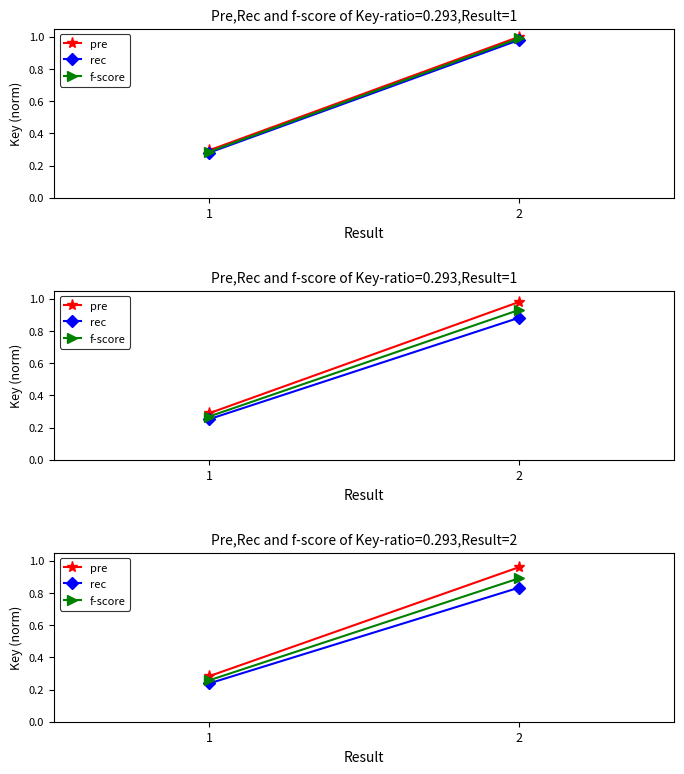

Count the f-score values in the range 0 to 1.

2